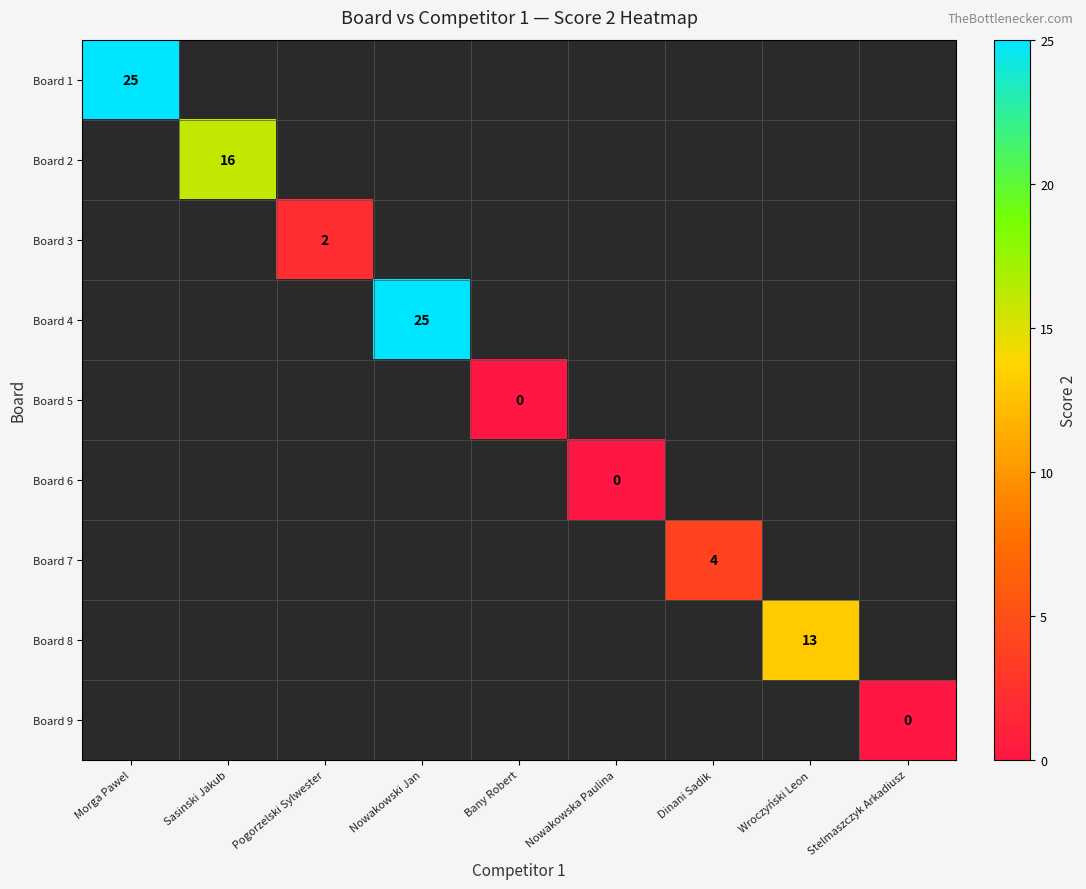

At Dinani Sadik, list the series in order from smallest to largest.

Board 1, Board 2, Board 3, Board 4, Board 5, Board 6, Board 8, Board 9, Board 7